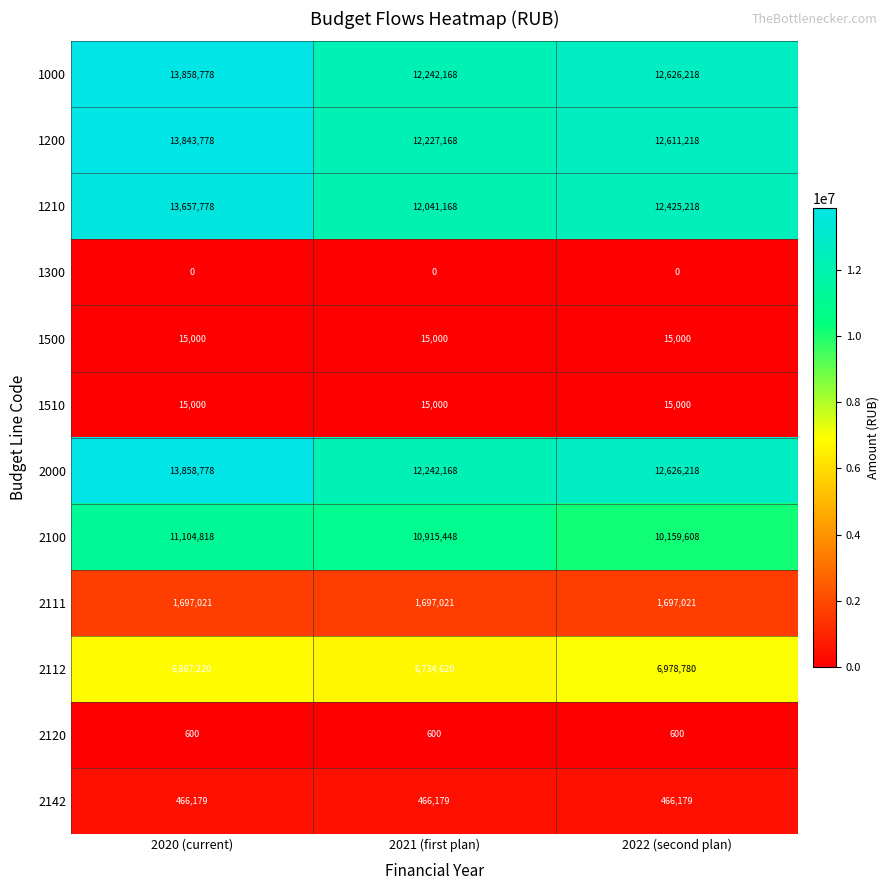

List the labels in order of 2000 value, smallest first.

2021 (first plan), 2022 (second plan), 2020 (current)